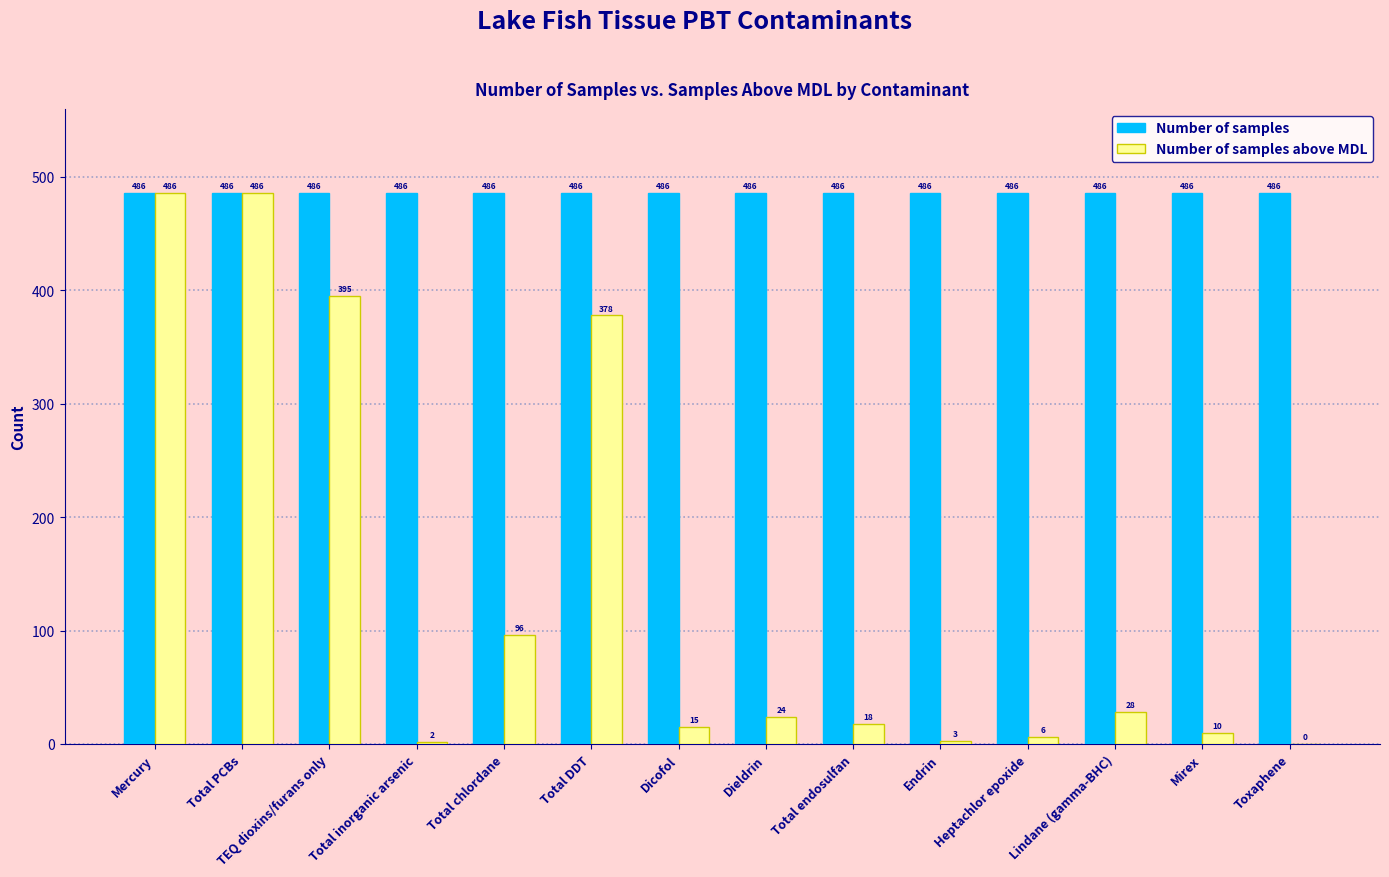

How many categories are shown in the chart?

14